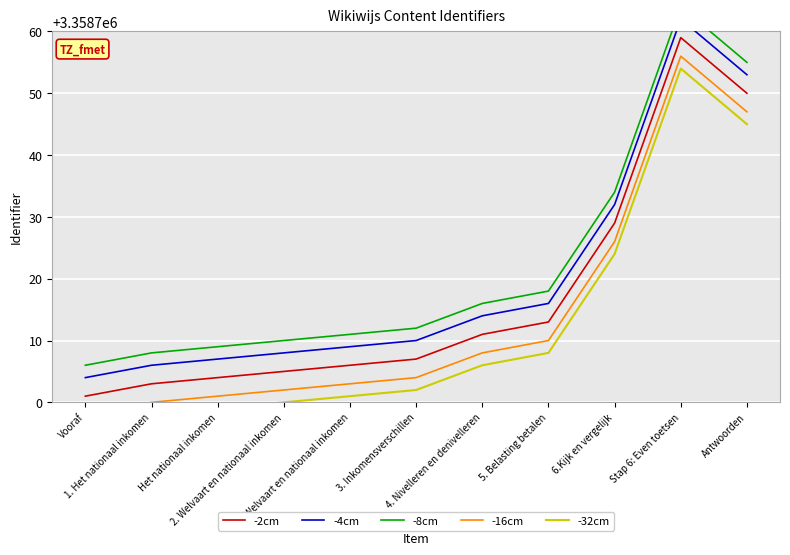

True or false: -4cm and -2cm cross at least once.

False